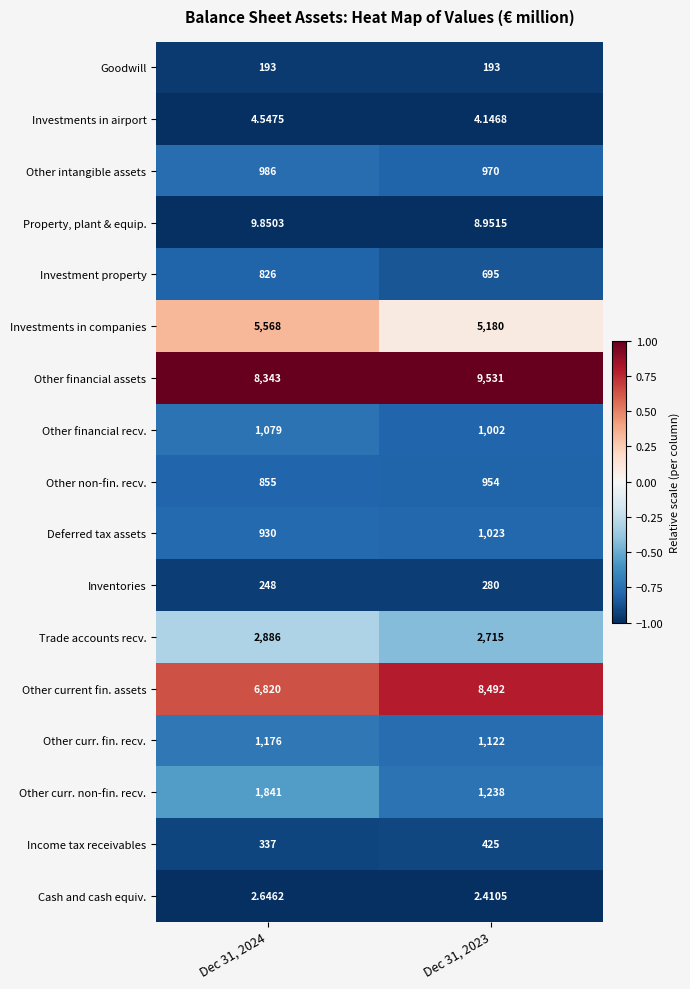

Which series has the largest range (max minus min)?

Other current fin. assets